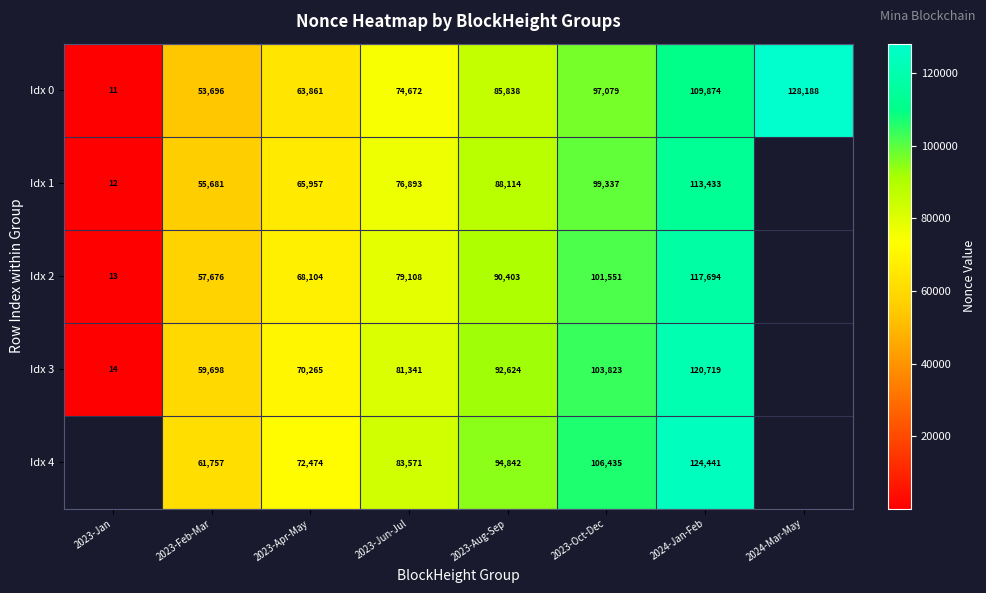

What is the maximum value for Idx 0?

128188